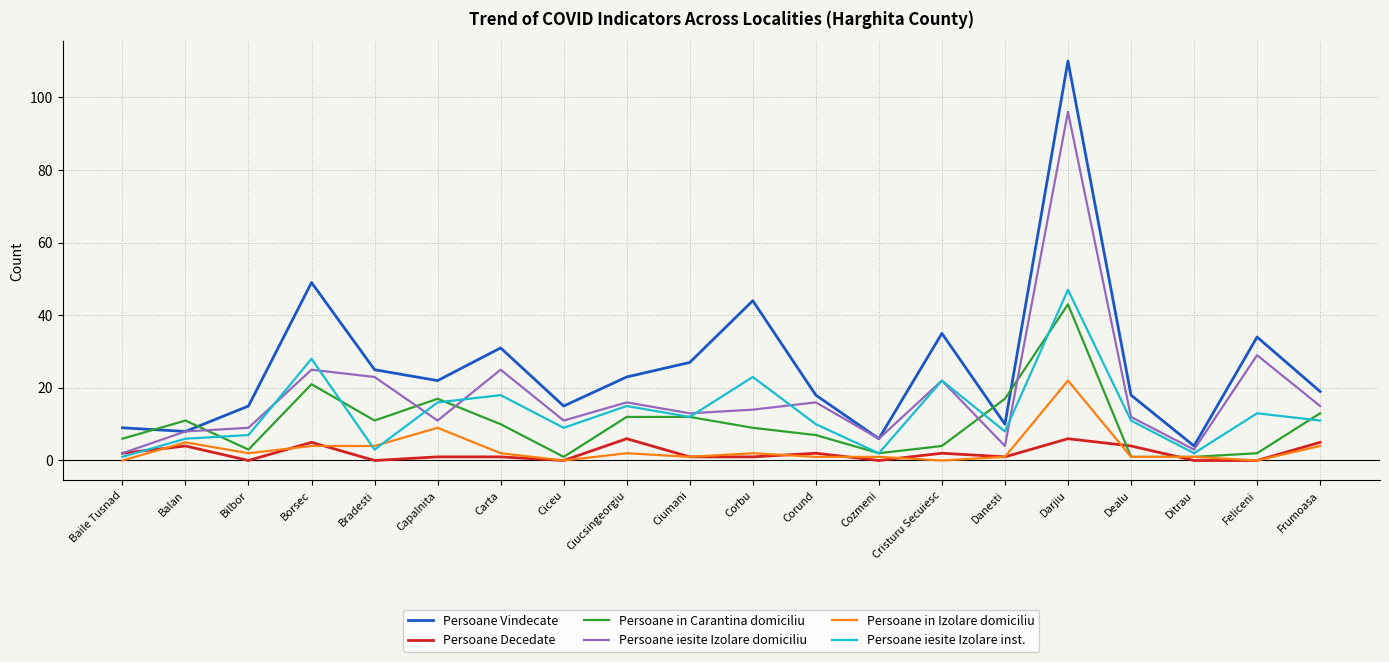

Between which two adjacent categories do Persoane iesite Izolare domiciliu and Persoane iesite Izolare inst. first intersect?

Bilbor and Borsec